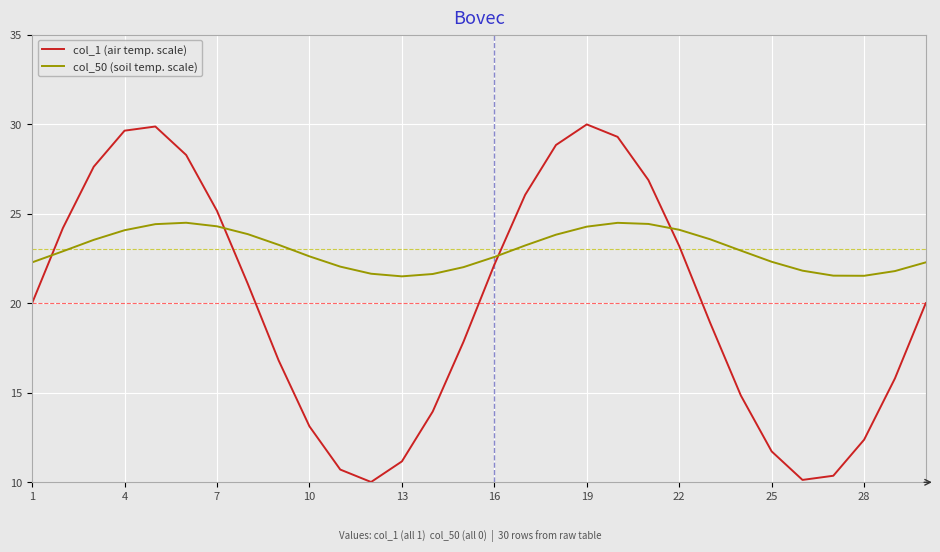

Rank the series by their maximum value, from lowest to highest.

col_50 (soil temp. scale), col_1 (air temp. scale)